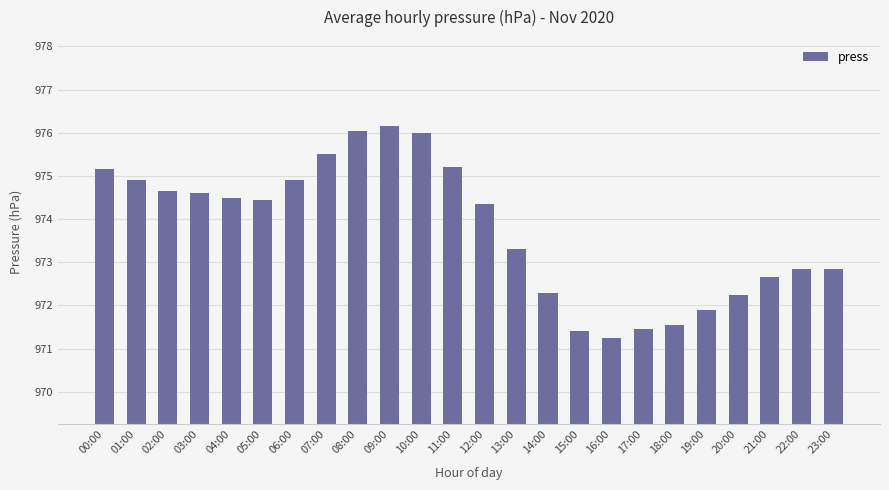

What is the difference between the maximum and minimum values?

4.9